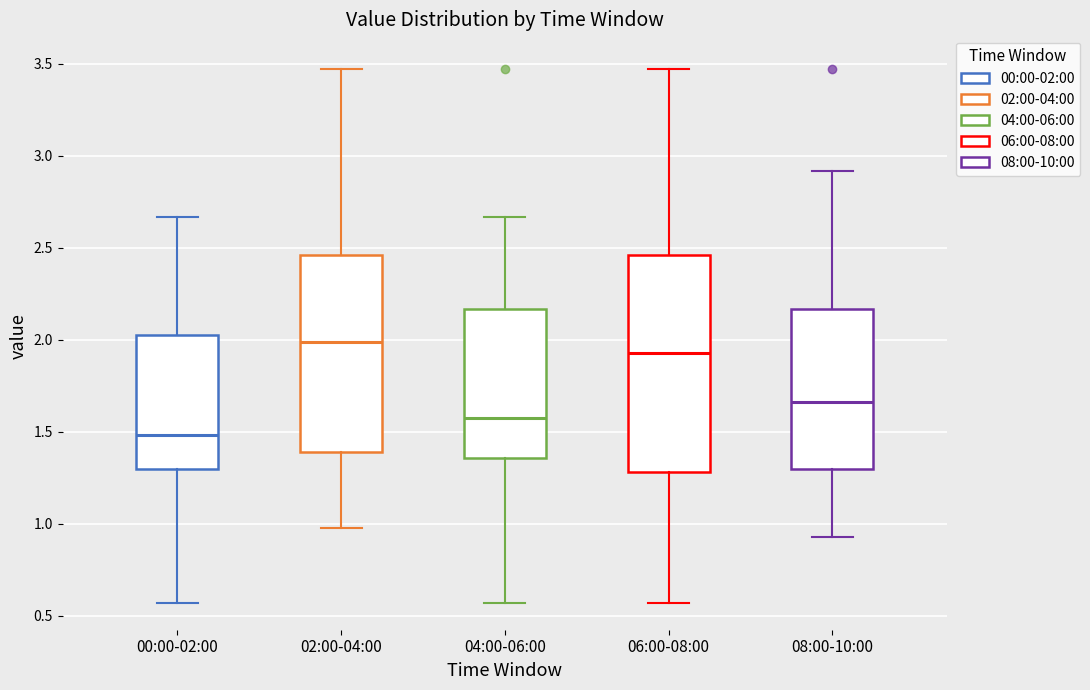

Which box has the lowest median line?

00:00-02:00